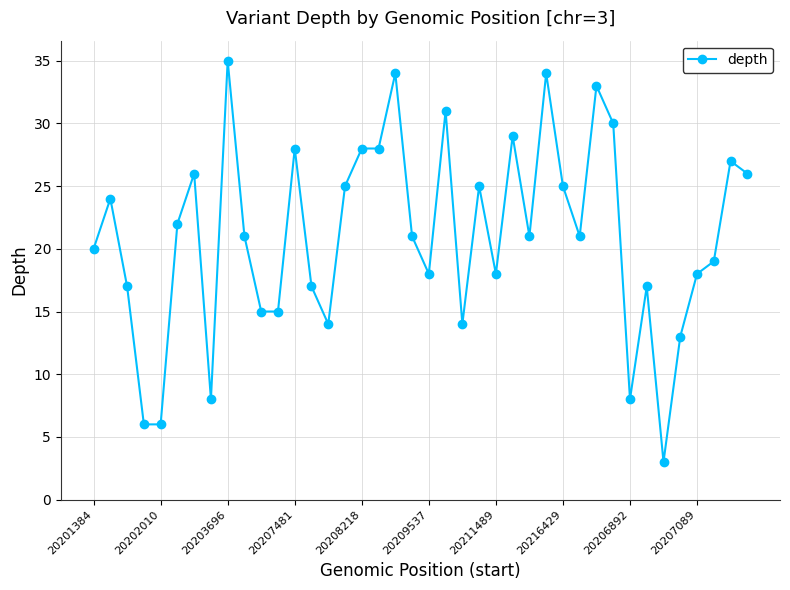

What is the sum of all values?

840